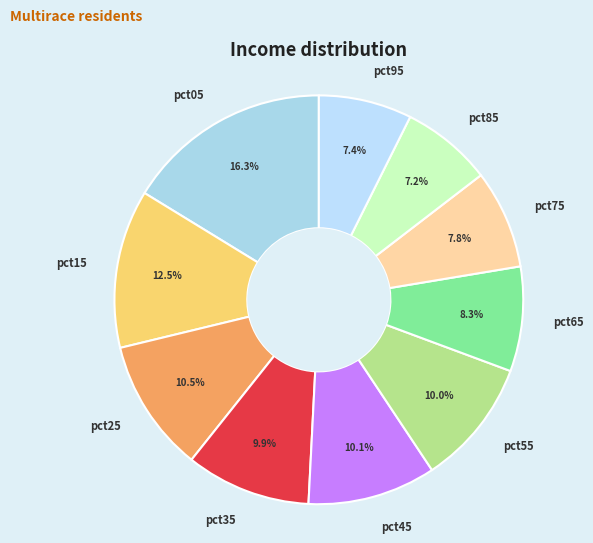

Between pct65 and pct95, which is larger?

pct65